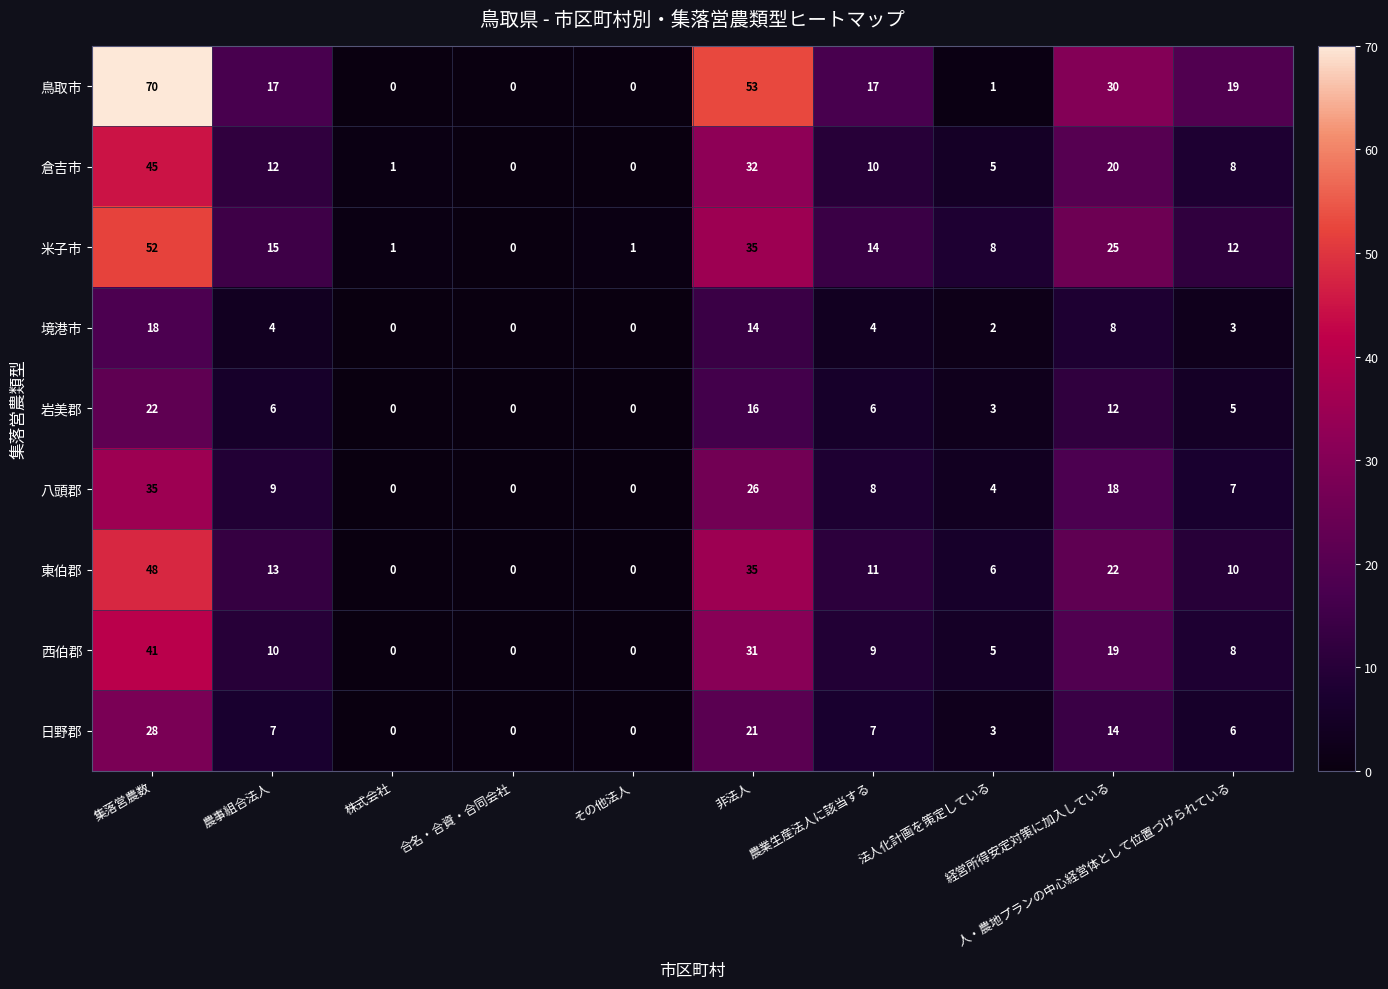

Which series has the largest range (max minus min)?

鳥取市